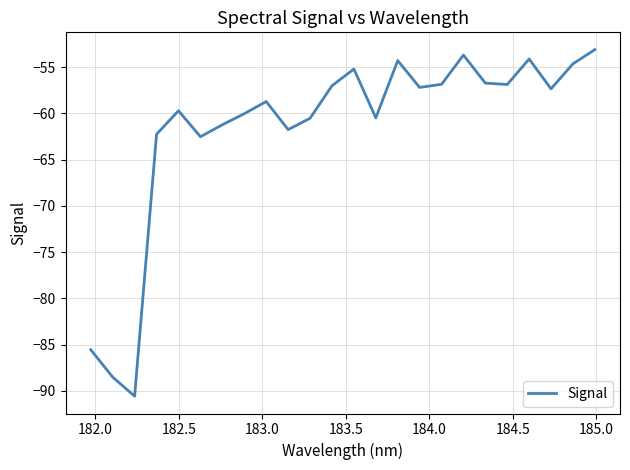

What is the sum of all values?

-1479.1